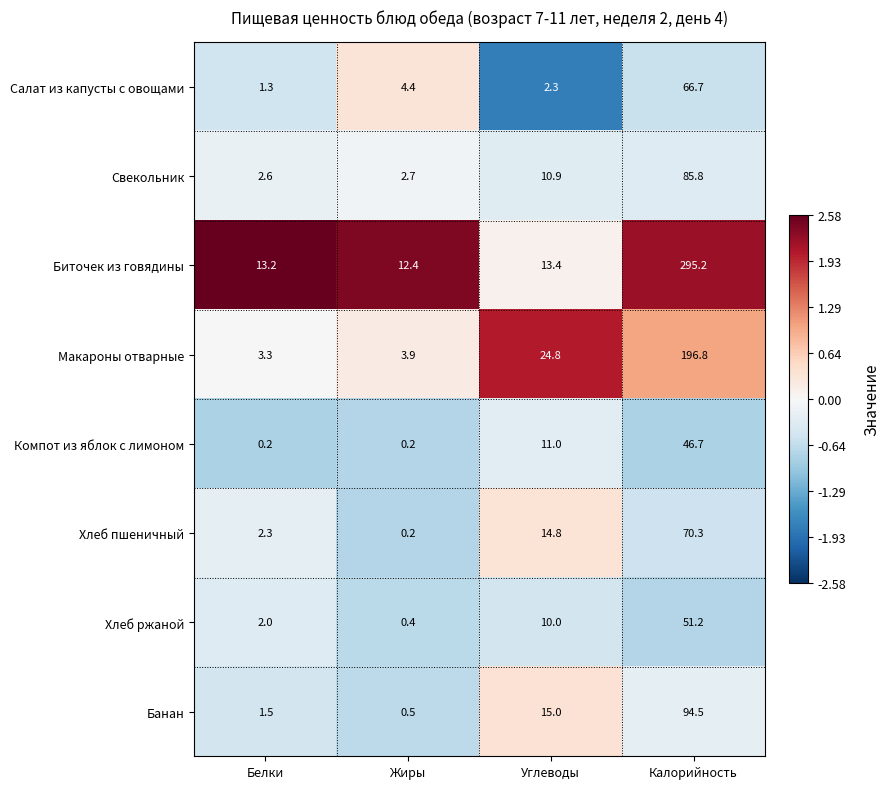

What is the maximum value shown in the chart?

295.2